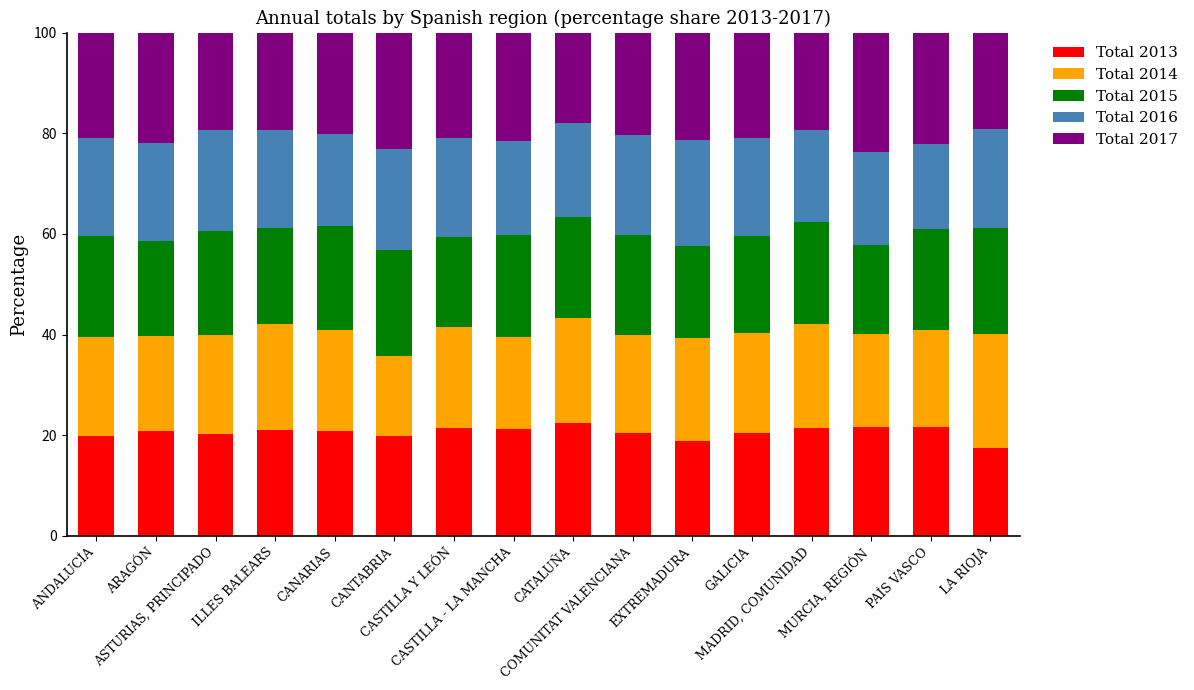

What are all the series names shown in the legend?

Total 2013, Total 2014, Total 2015, Total 2016, Total 2017